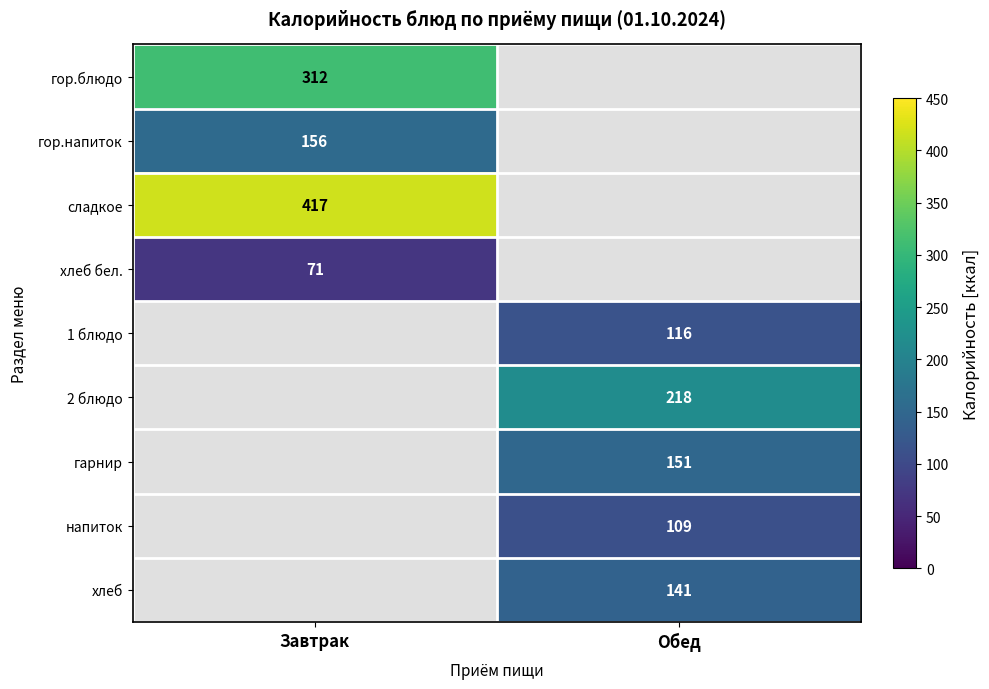

Which category has the lowest value across all series?

Завтрак